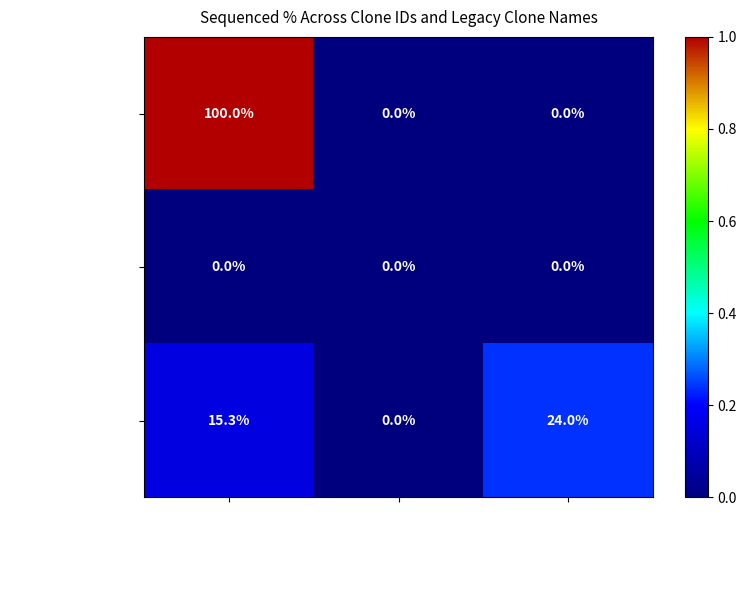

How many ccsbBroadEn_06606 values are between 0 and 100?

3